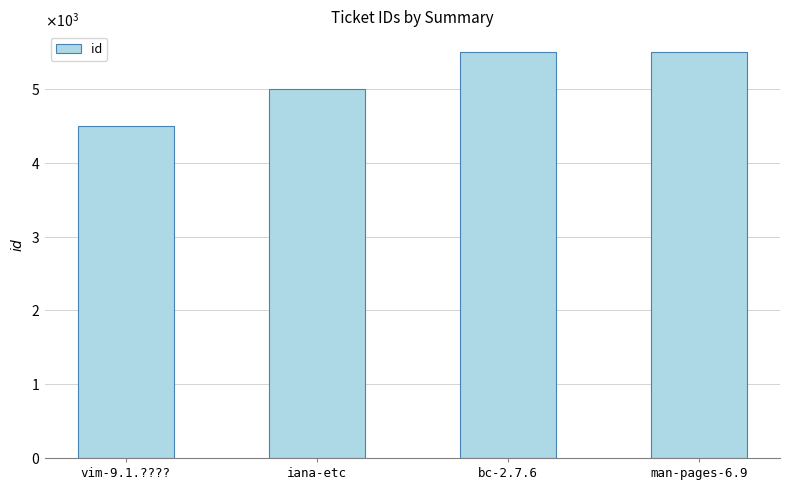

Does the chart contain stacked bars?

No